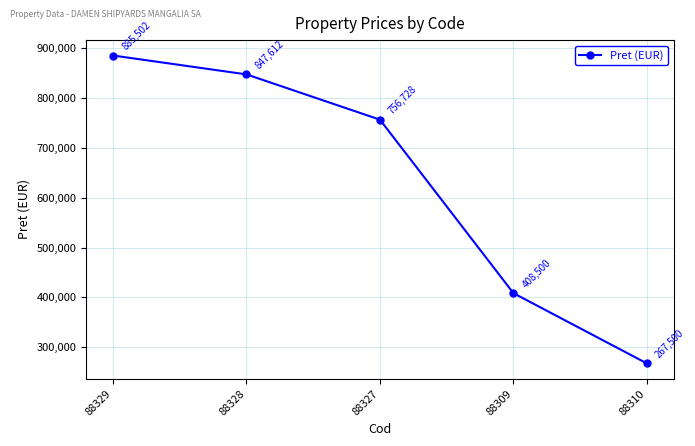

How many values are below 756728?

2